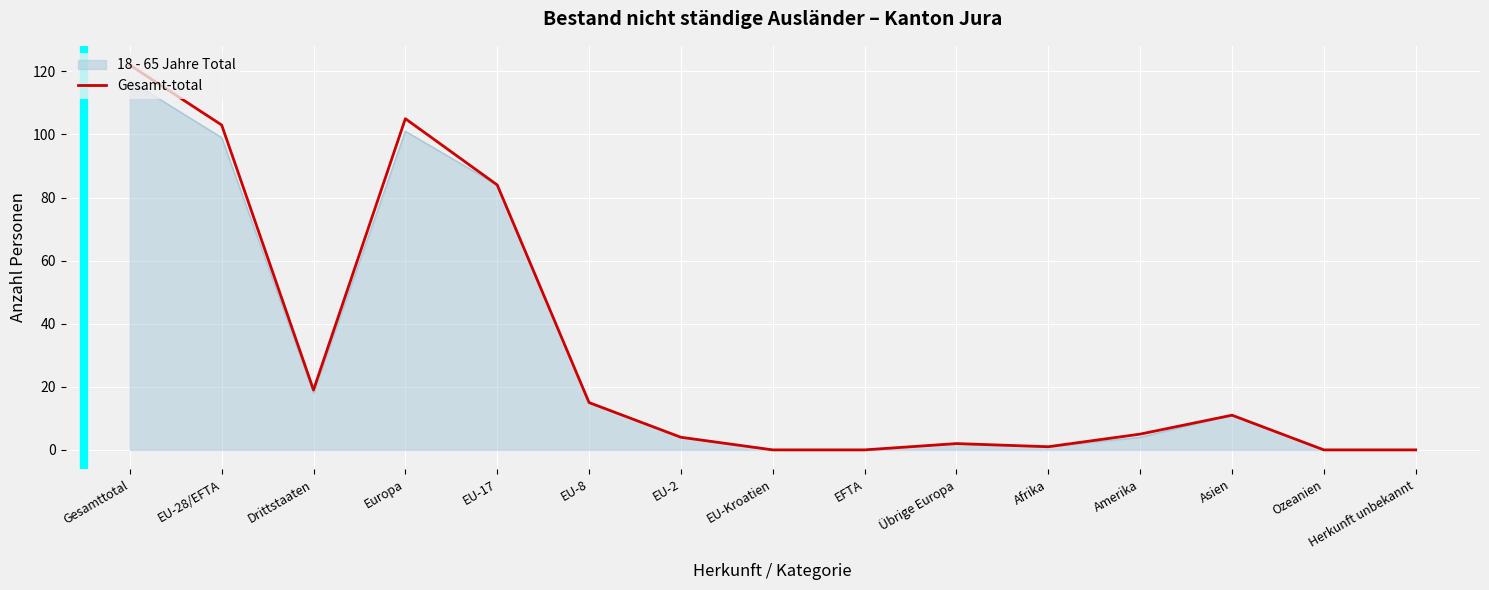

True or false: Gesamt-total has a value of 11 at Asien.

True